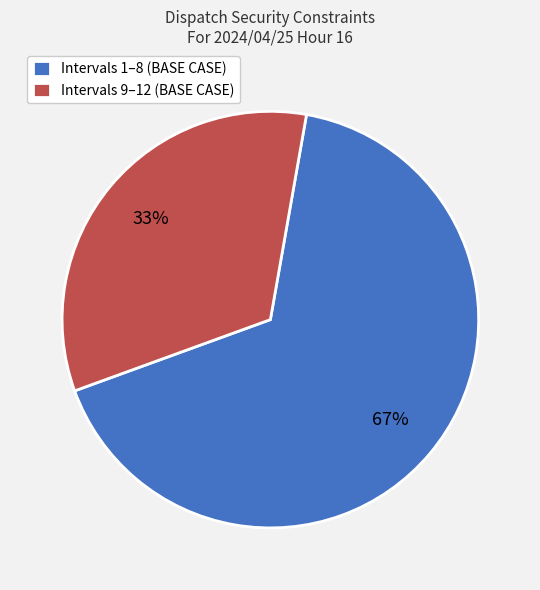

To the nearest percent, what portion does Intervals 1–8 (BASE CASE) represent?

67%